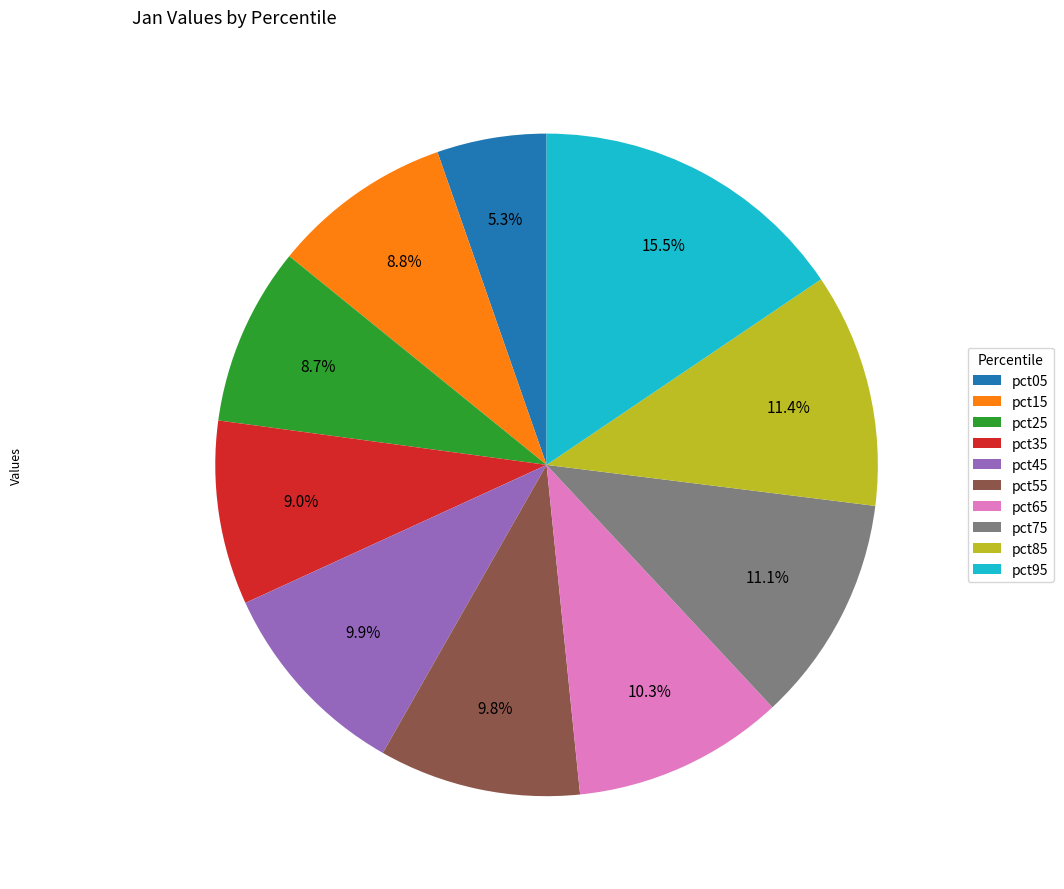

To the nearest percent, what percentage of the pie is pct55?

10%